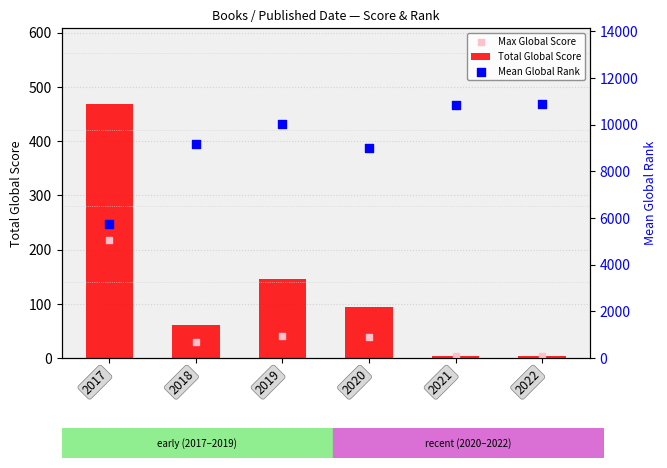

What are all the series names shown in the legend?

Total Global Score, Max Global Score, Mean Global Rank